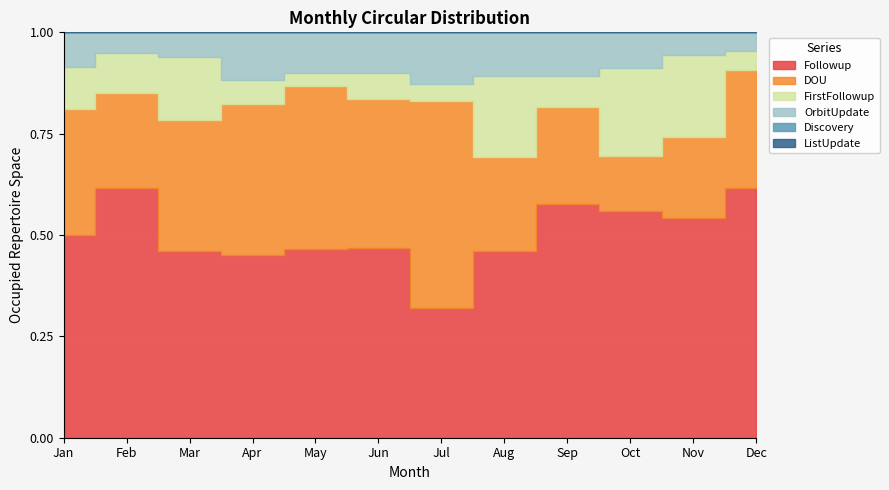

Between Nov and Jan, which is larger?

Nov